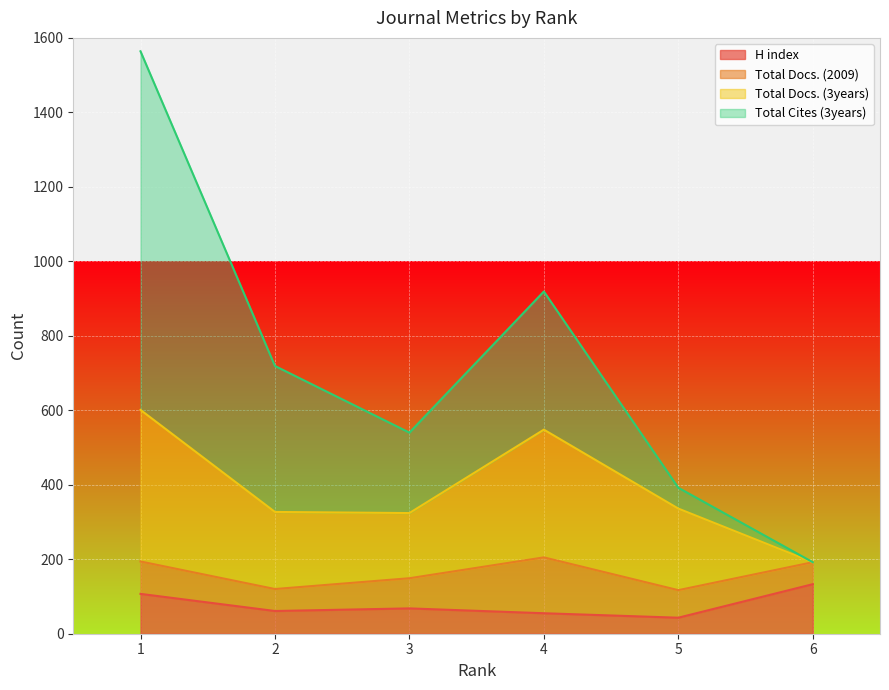

At which category is the sum across all series the highest?

1